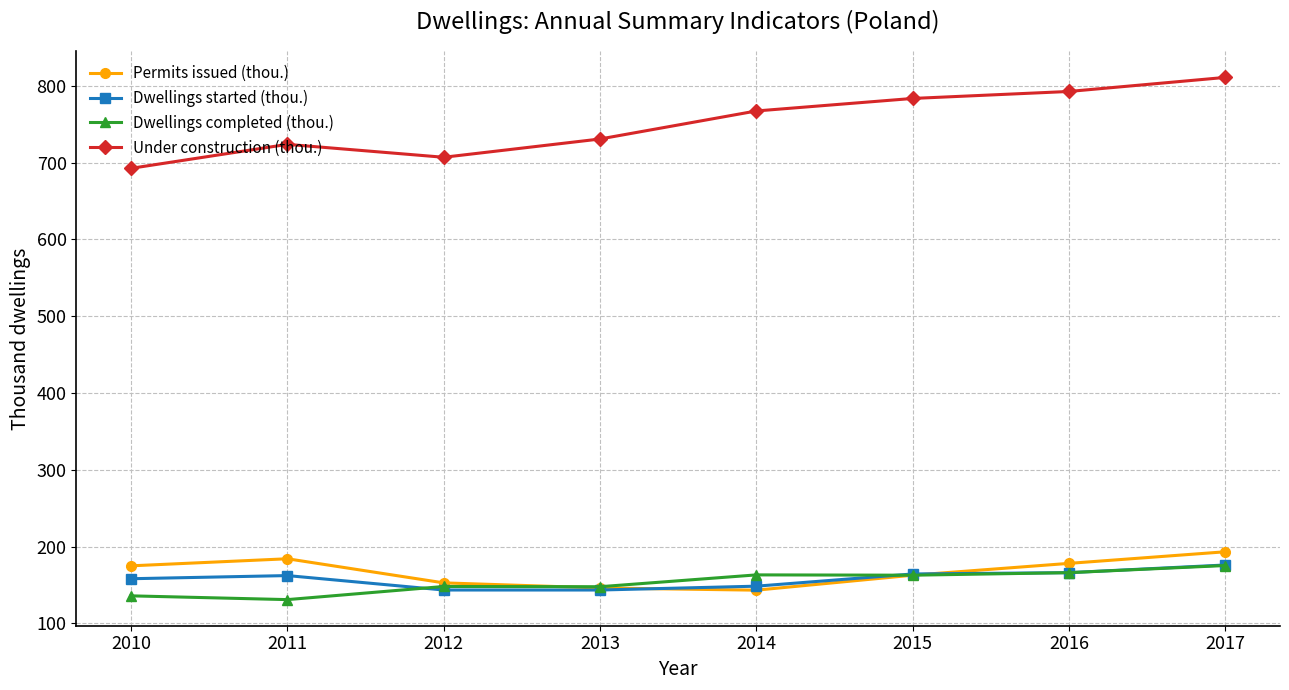

How many series are shown in this chart?

4